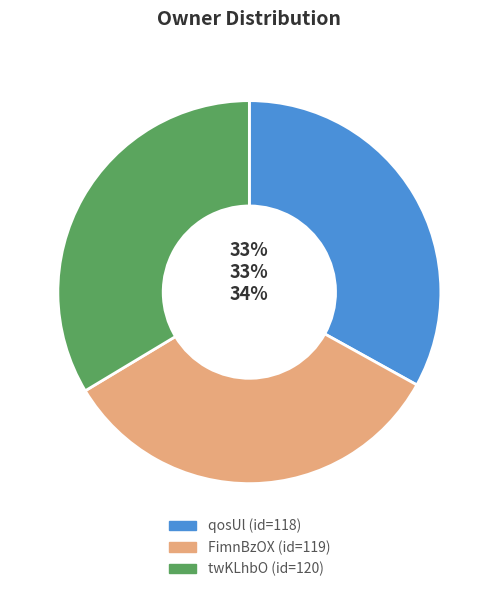

True or false: twKLhbO accounts for 23% of the total.

False